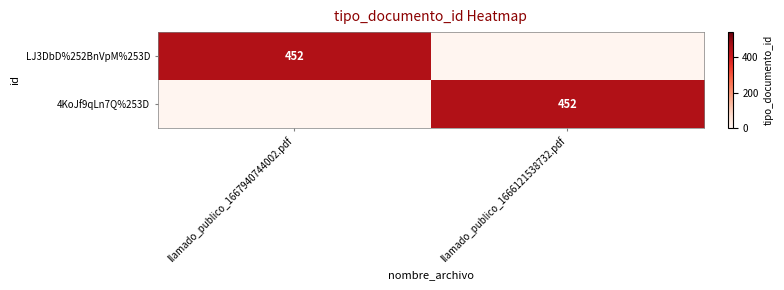

Which has a higher value, llamado_publico_1667940744002.pdf or llamado_publico_1666121538732.pdf?

llamado_publico_1667940744002.pdf